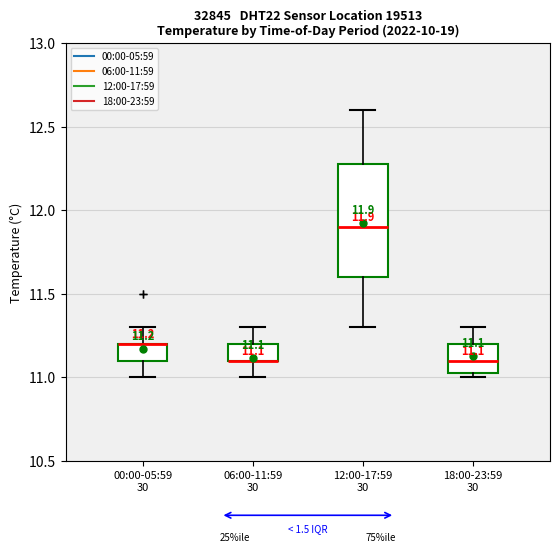

Comparing the boxes themselves (not the whiskers), which one is the tallest?

12:00-17:59 30